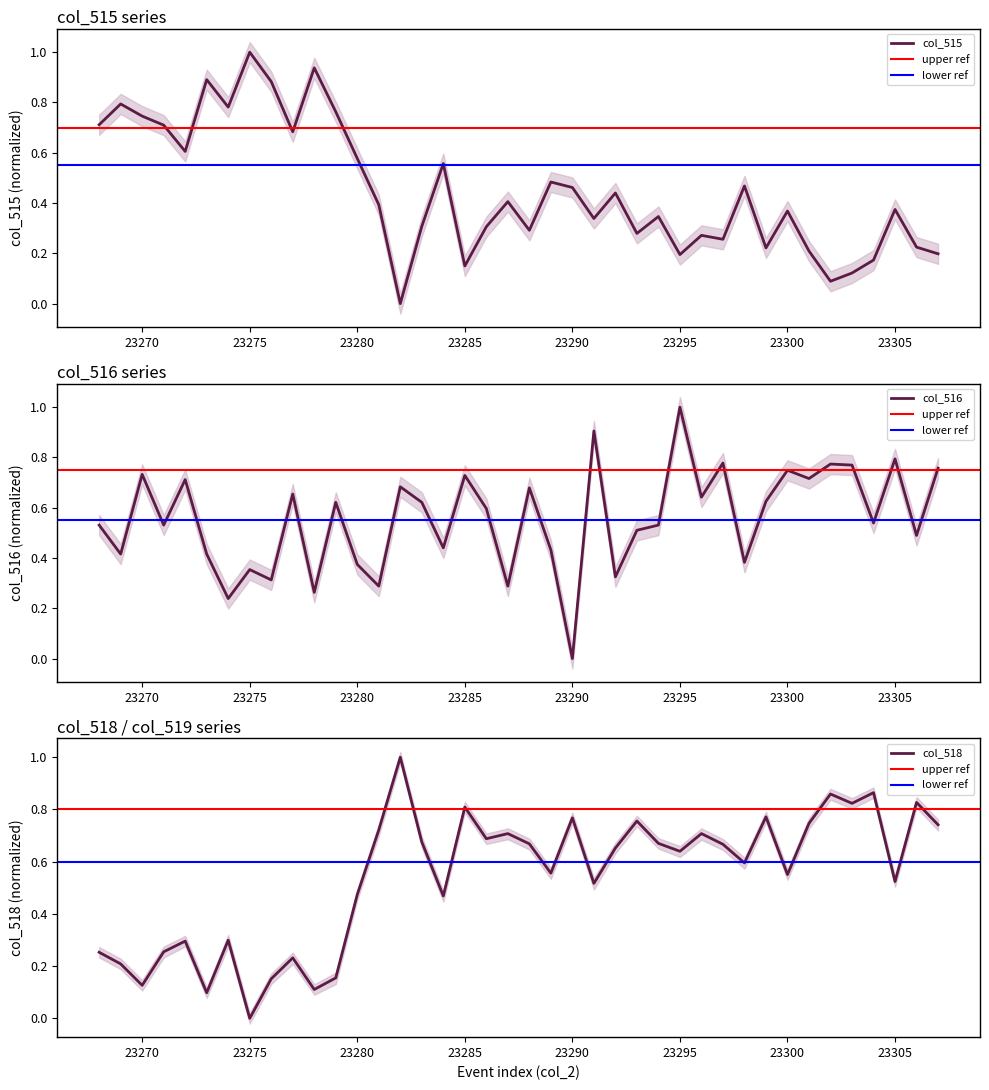

What is the sum of the col_518 values at 23288 and 23283?

1.3